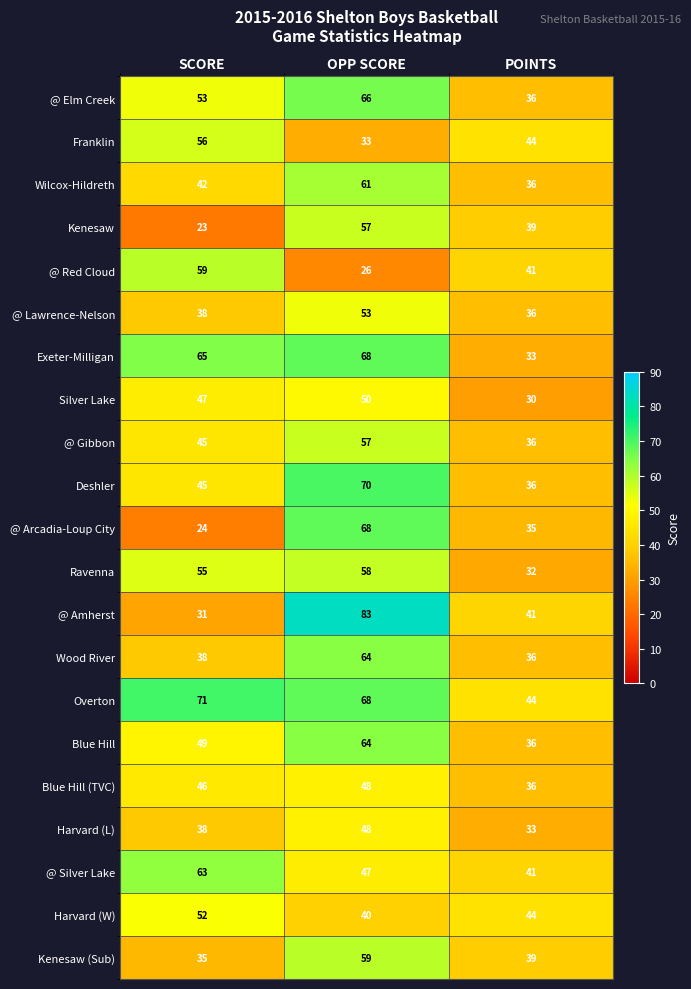

What is the spread (max minus min) of values at OPP SCORE?

57